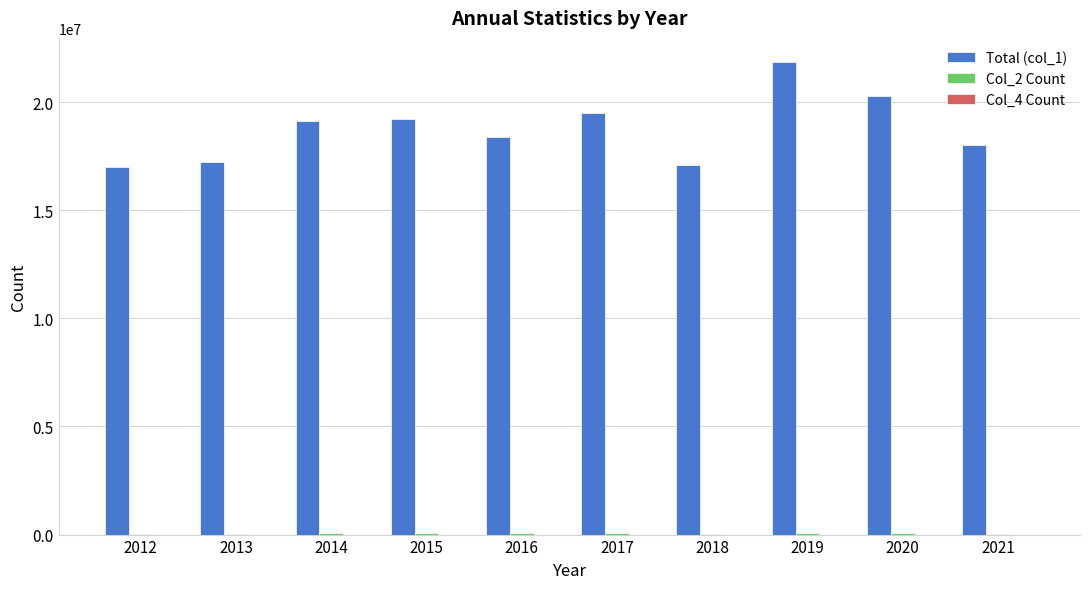

Is it true that Total (col_1) equals 27791659 at 2018?

False